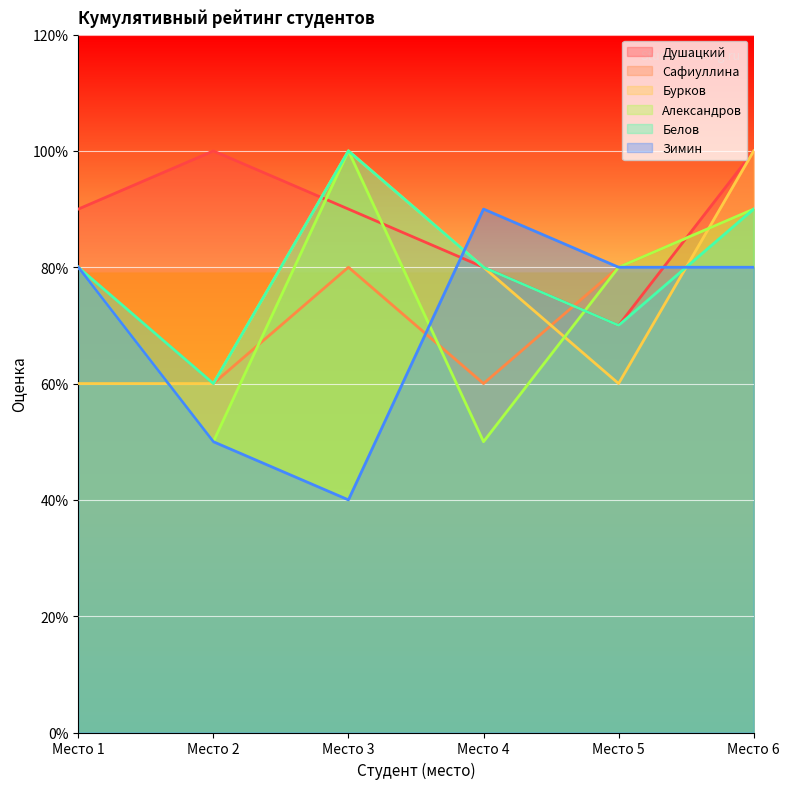

At Место 2, list the series in order from largest to smallest.

Душацкий, Сафиуллина, Бурков, Белов, Александров, Зимин